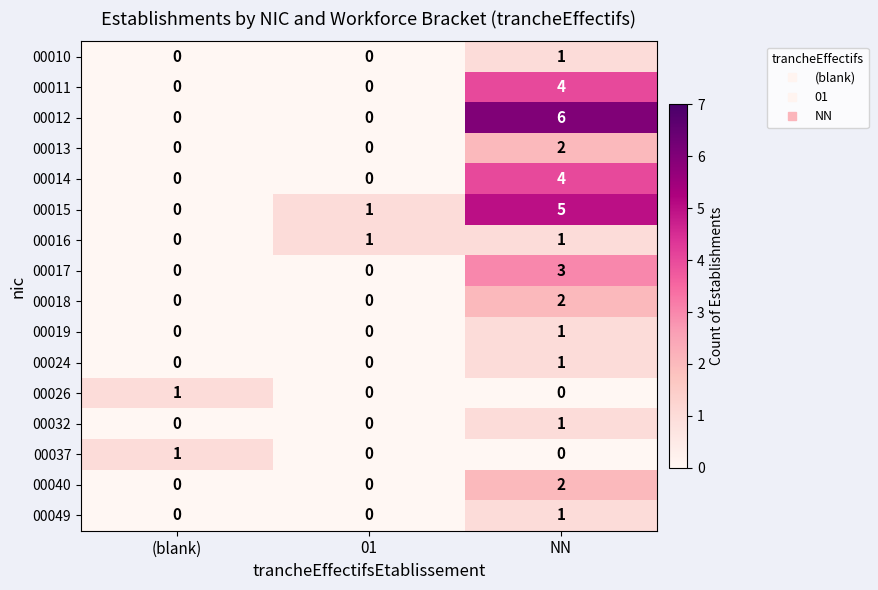

What is the maximum value for 00011?

4